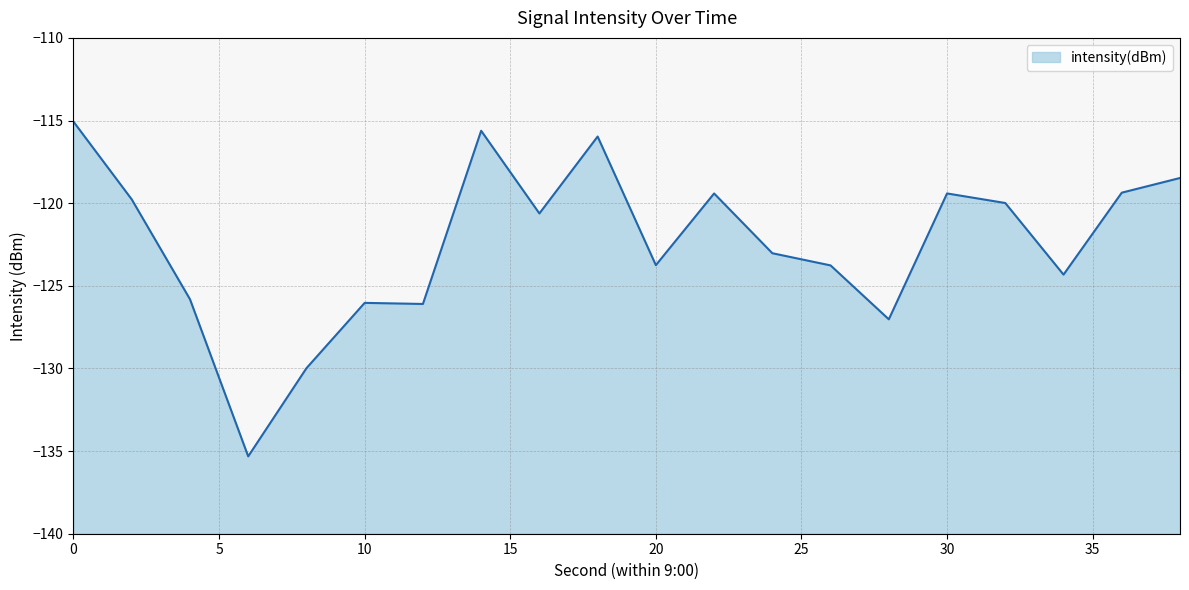

List the labels in order of value, largest first.

0, 14, 18, 38, 36, 30, 22, 2, 32, 16, 24, 20, 26, 34, 4, 10, 12, 28, 8, 6